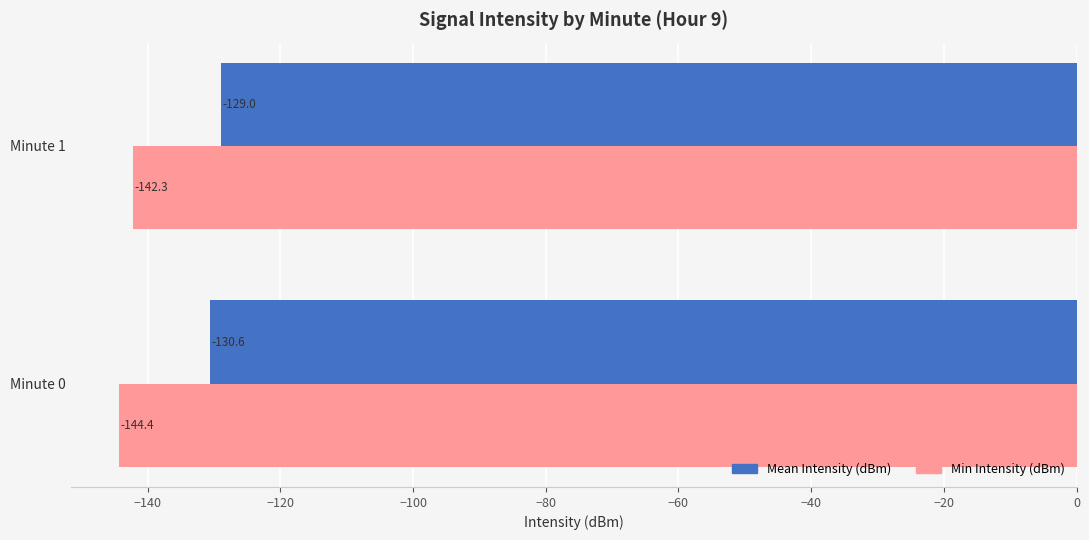

What are all the series names shown in the legend?

Mean Intensity (dBm), Min Intensity (dBm)